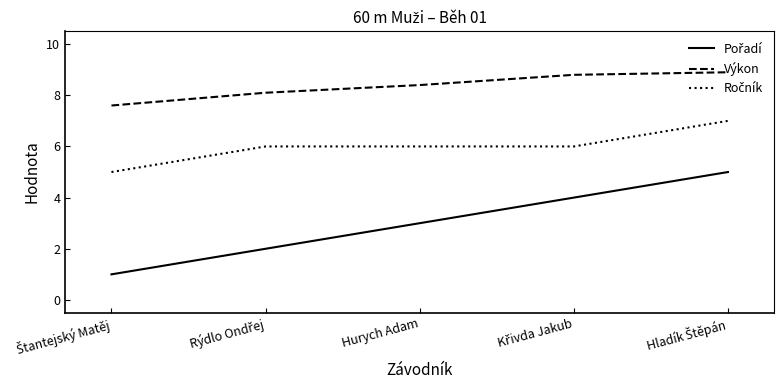

How many values in the Výkon series exceed 8?

4